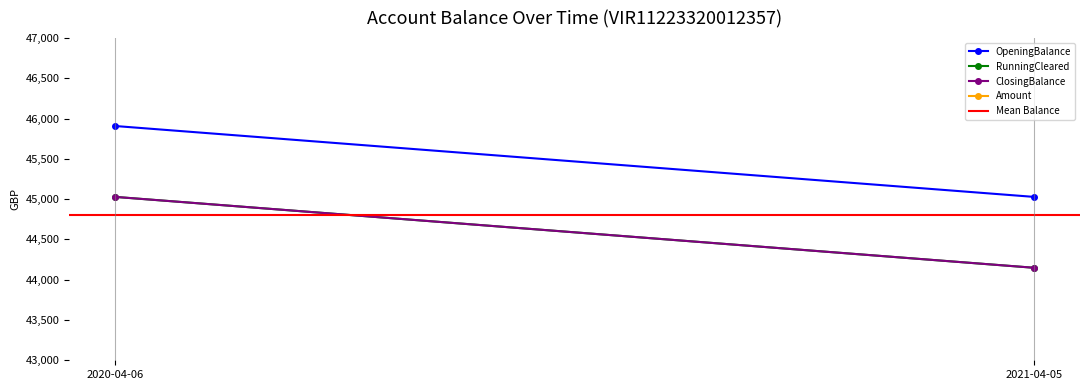

True or false: ClosingBalance has a value of 71152.6 at 2021-04-05.

False